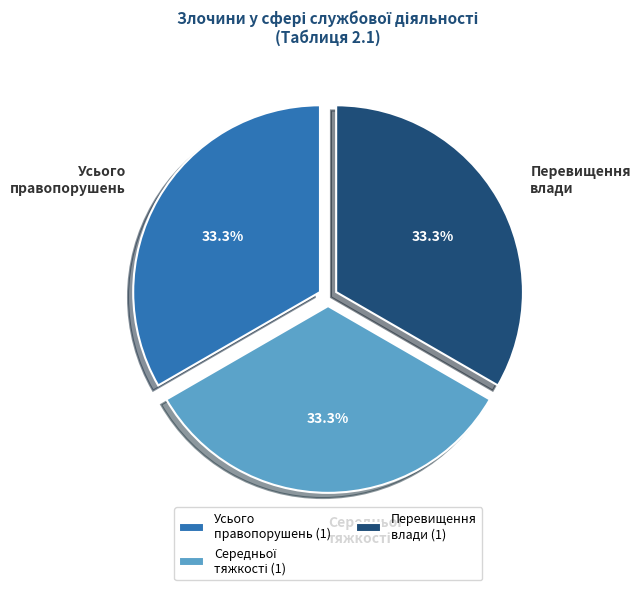

What percentage do Усього правопорушень and Перевищення влади together represent?

66.7%